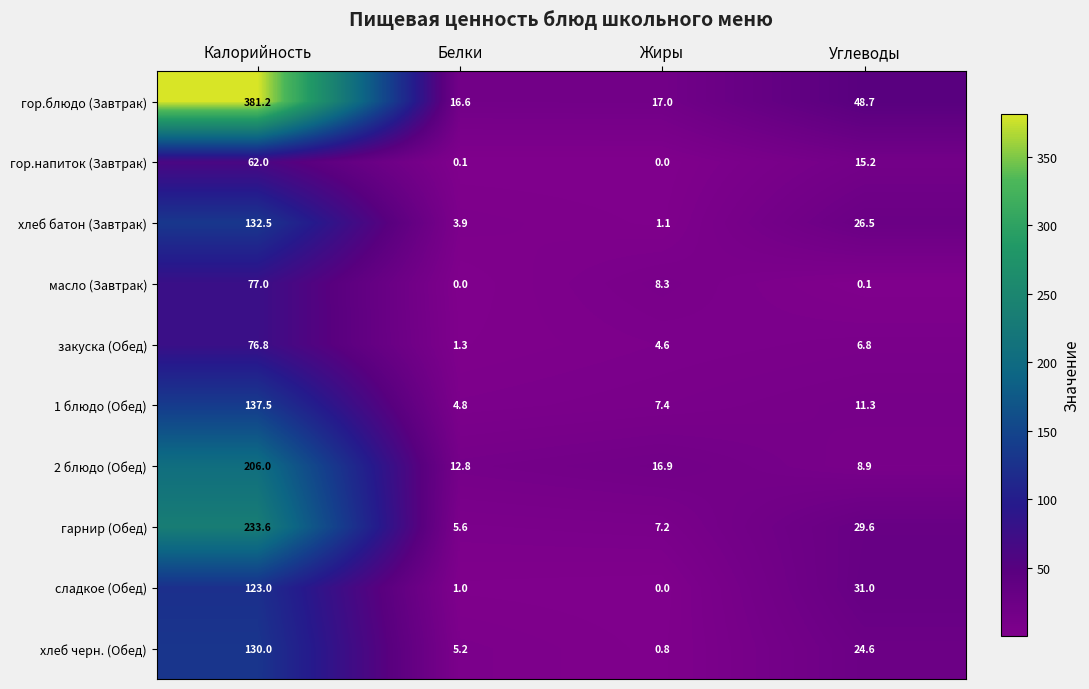

What is the difference between the maximum and minimum values in the гарнир (Обед) series?

228.0